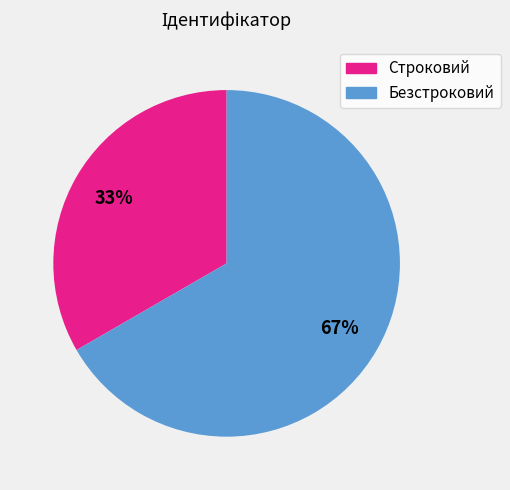

True or false: Безстроковий accounts for 67% of the total.

True